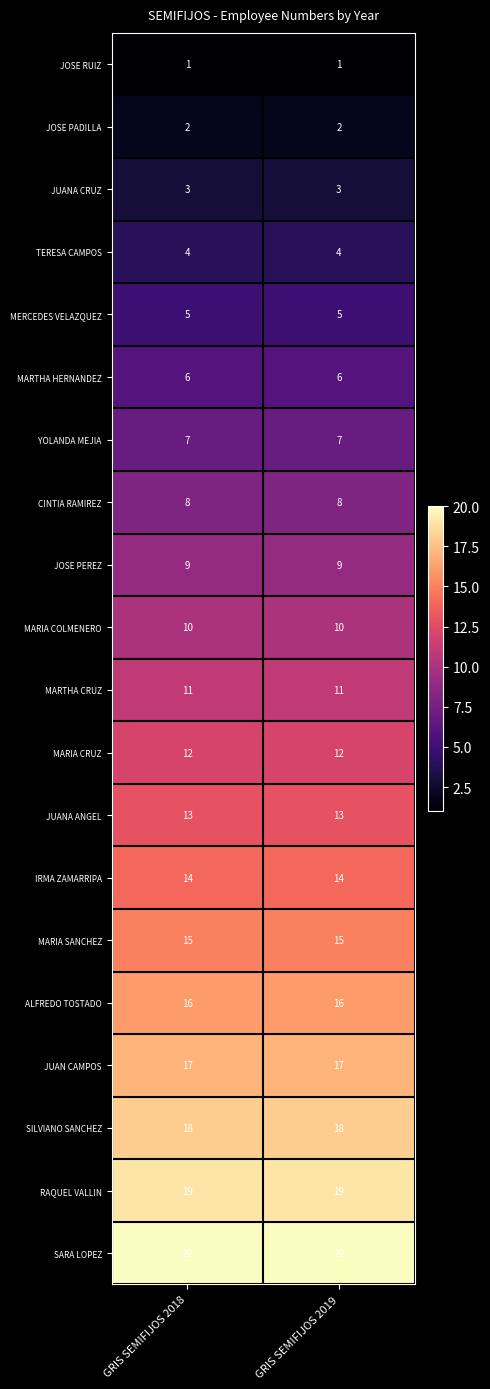

Is it true that MARIA SANCHEZ equals 6 at GRIS SEMIFIJOS 2019?

False